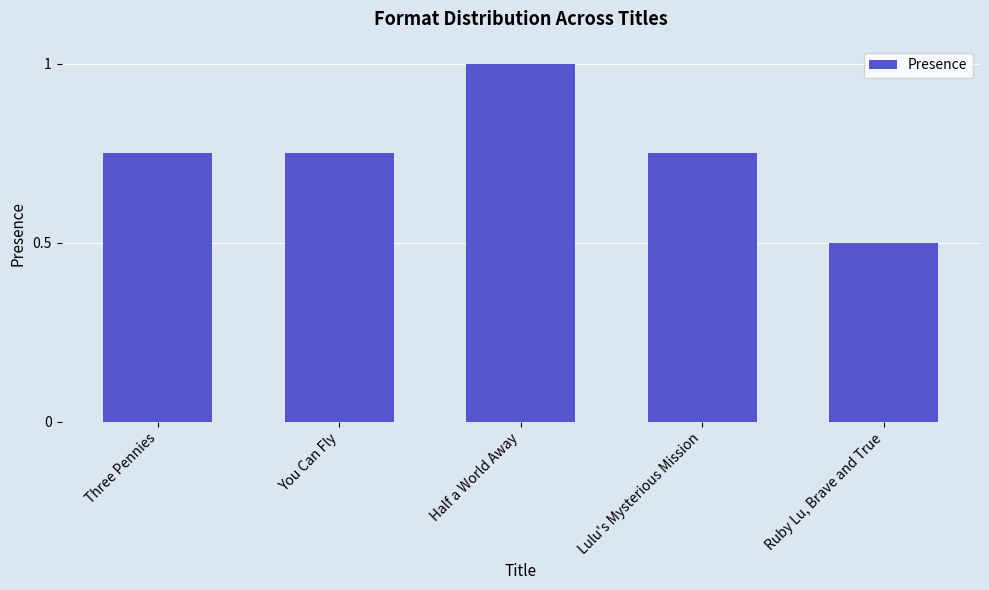

The value at You Can Fly is 1.3. True or false?

False